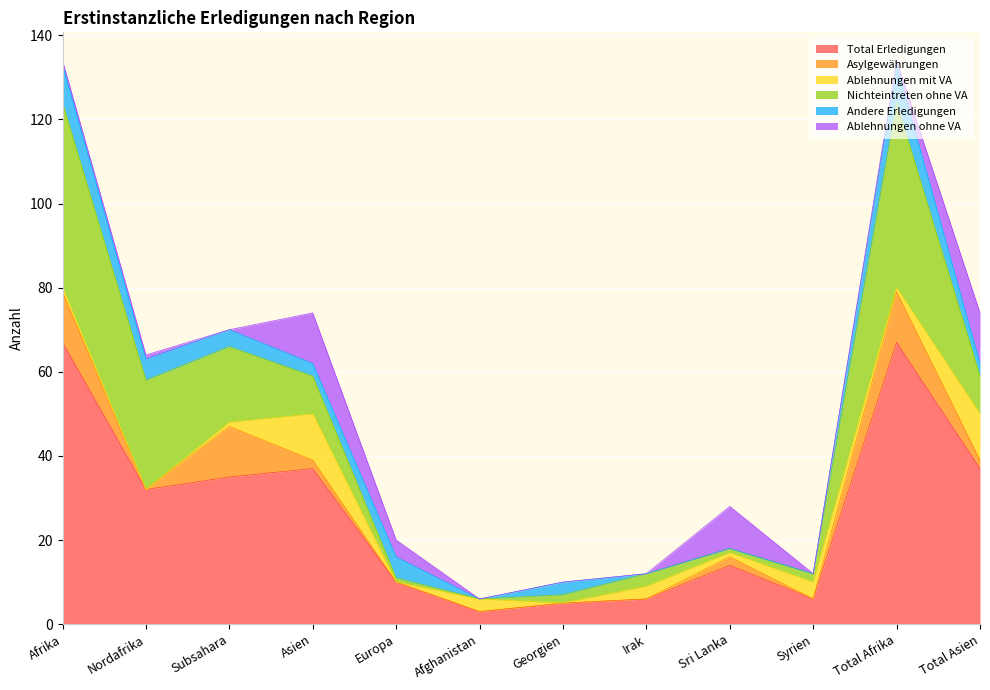

Count the number of data series in this chart.

6